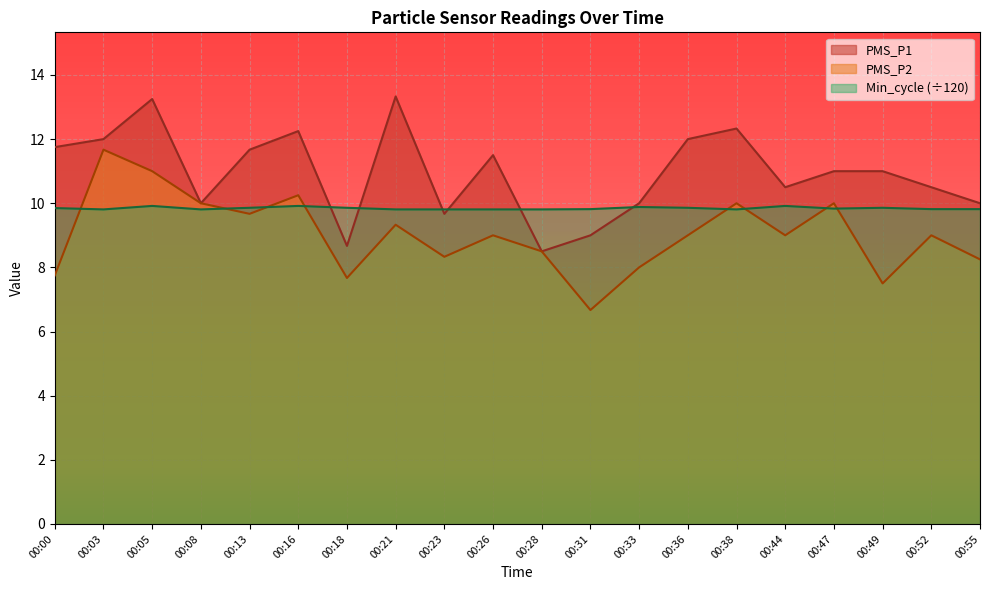

What is the sum of the PMS_P1 values at 00:44 and 00:52?

21.0